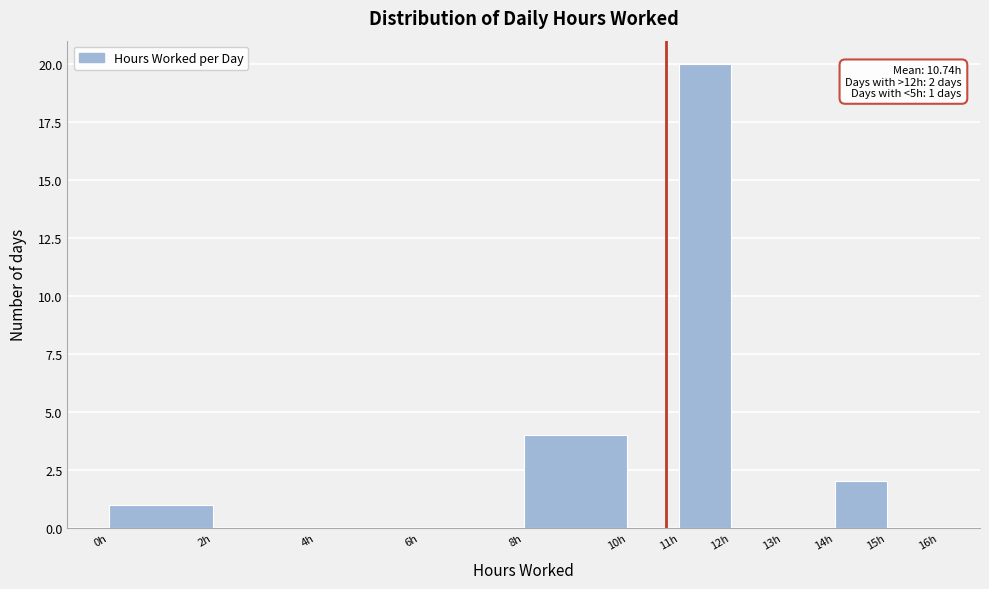

Over which range of the x-axis is the bar tallest?

11 to 12